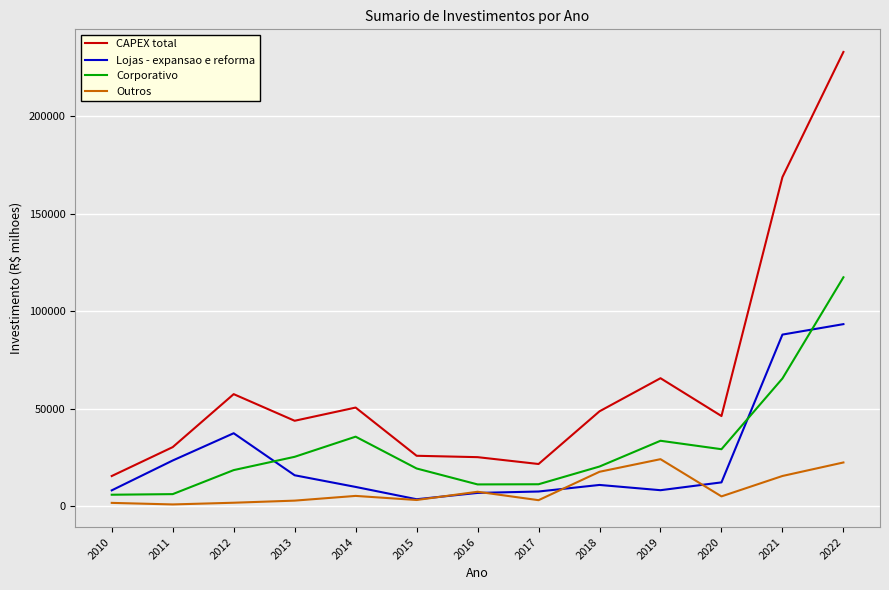

Does the chart display data point markers on the line(s)?

No